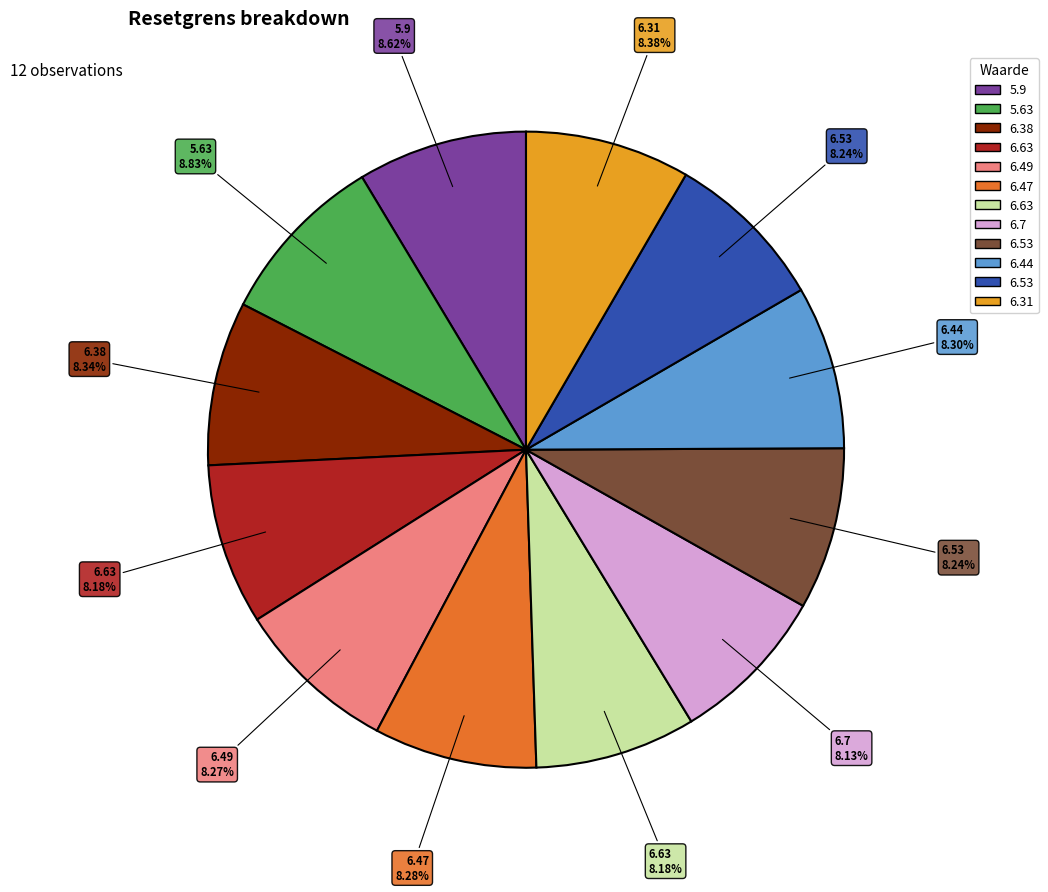

Is there any slice that represents more than half of the pie?

No